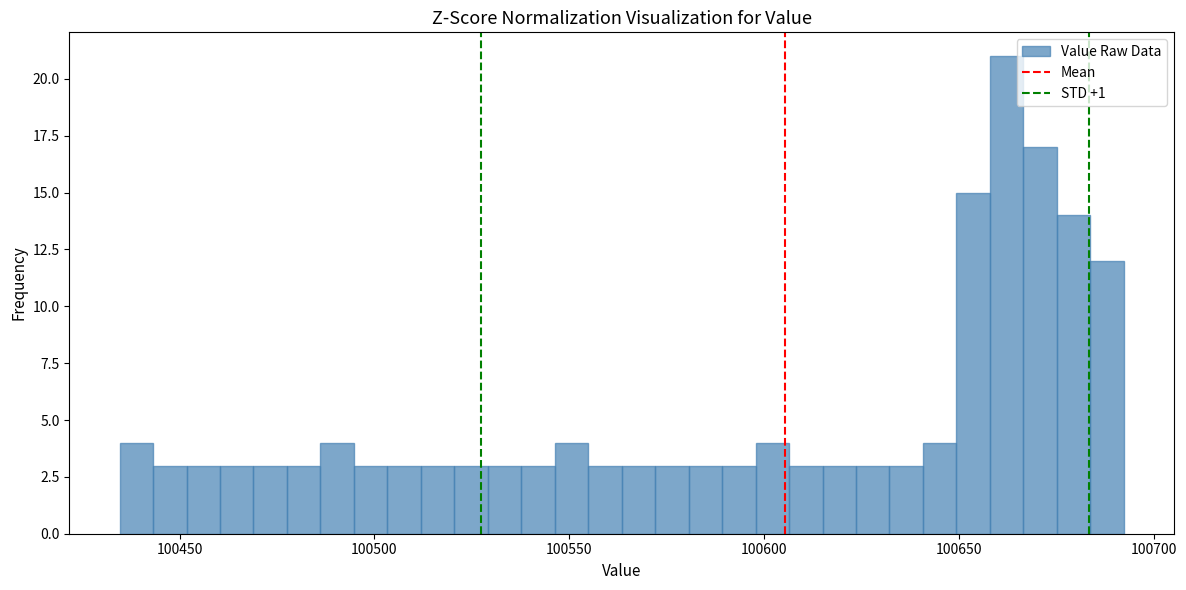

Read against the x-axis, roughly where is the centre of the tallest bar?

100660